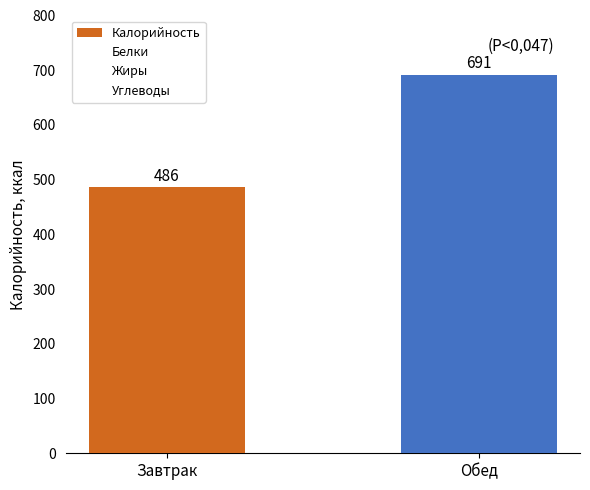

How many data points are less than 691?

1